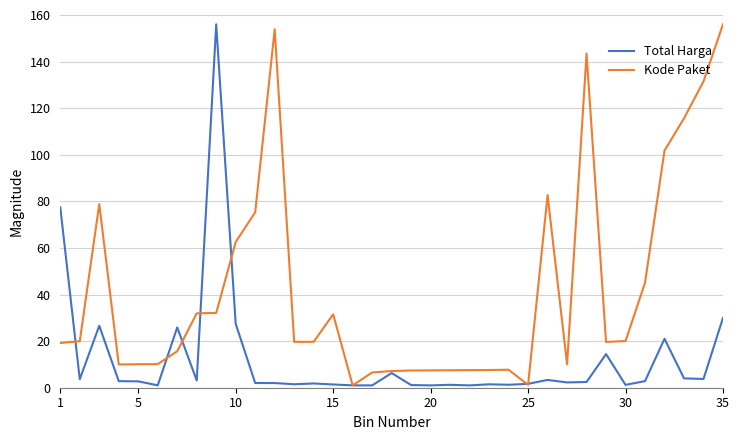

Which series has the largest total across all categories?

Kode Paket